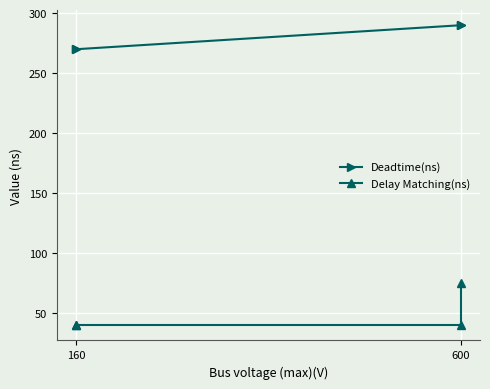

List the series in order of their overall mean, lowest first.

Delay Matching(ns), Deadtime(ns)